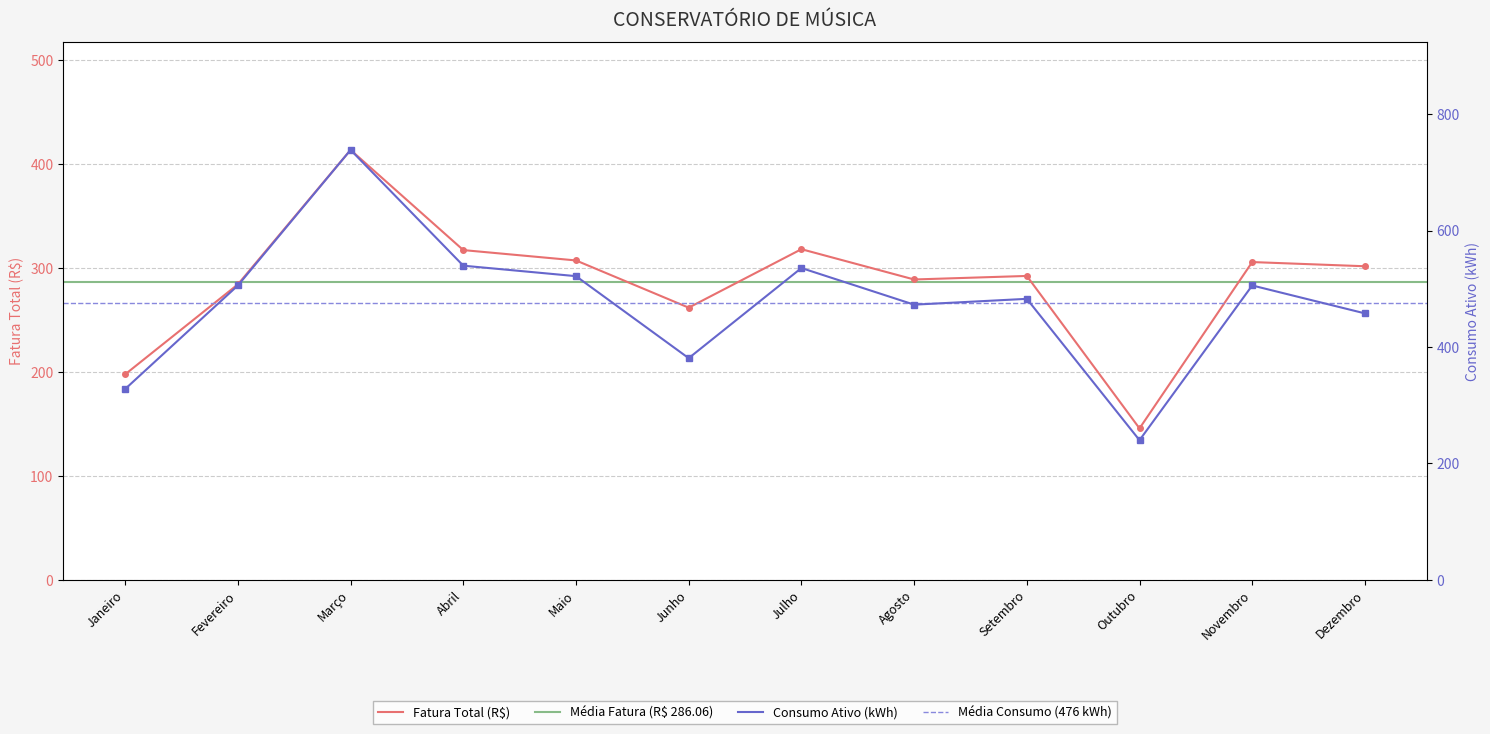

Which has a higher value, Julho or Março?

Março